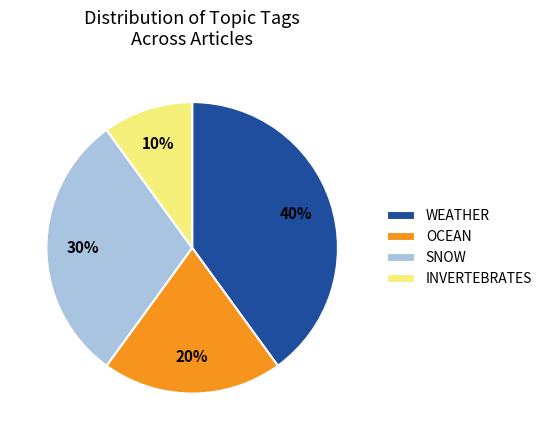

Rank the categories by value from highest to lowest.

WEATHER, SNOW, OCEAN, INVERTEBRATES